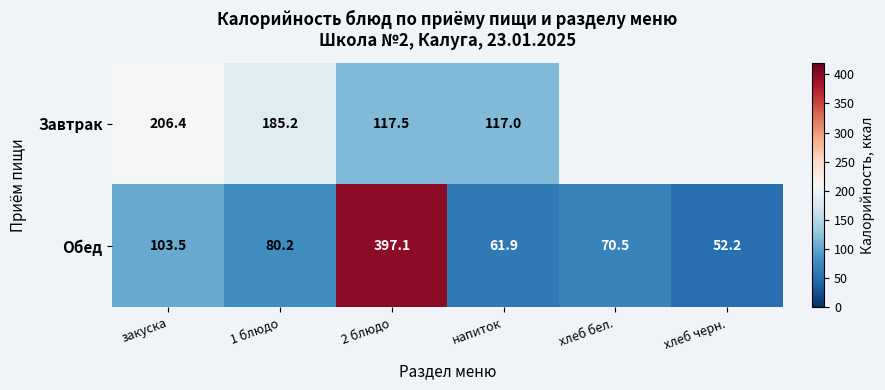

At how many categories does at least one series exceed 129?

3